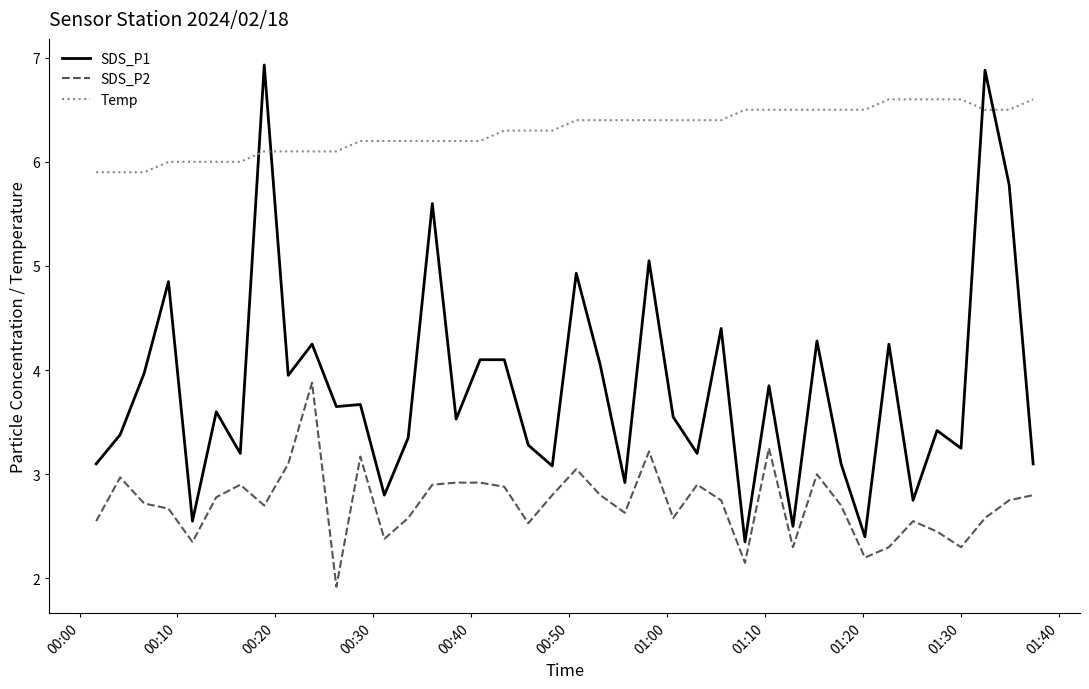

True or false: Temp and SDS_P2 intersect in this chart.

False